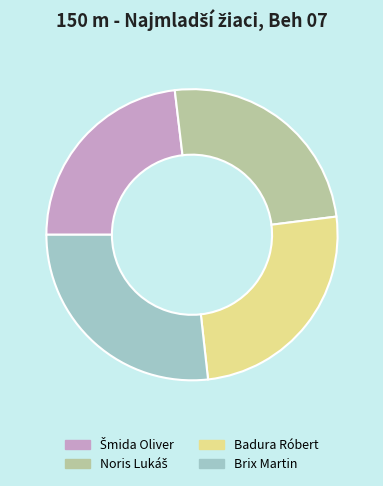

The Brix Martin slice represents 27% of the pie. True or false?

True